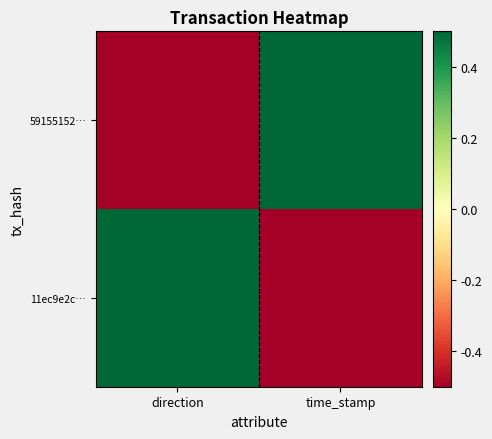

At which category is the sum across all series the highest?

direction